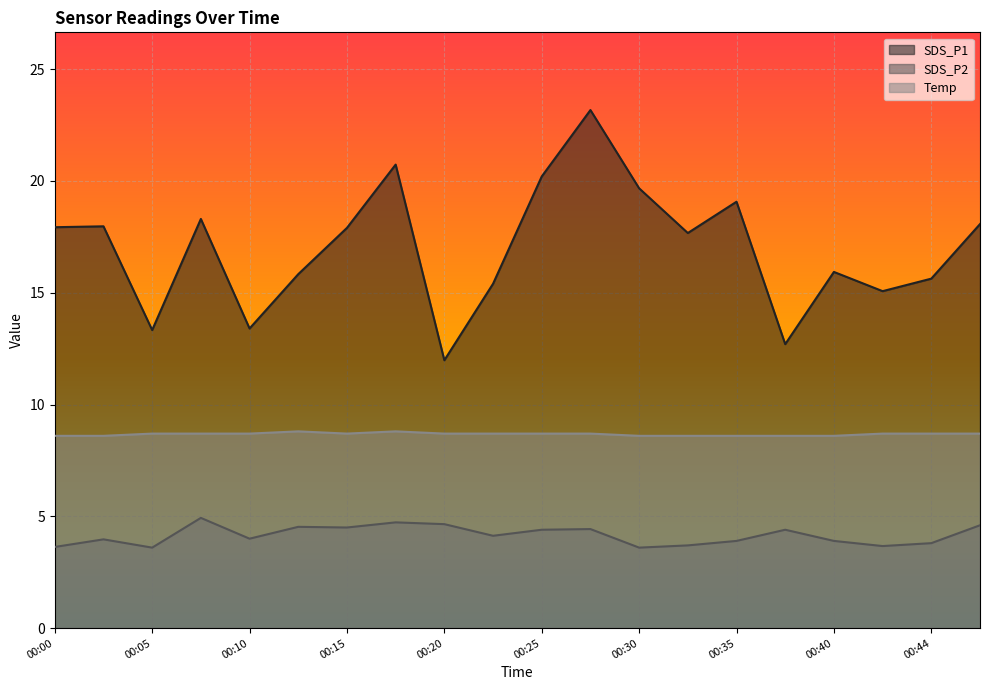

True or false: SDS_P2 and SDS_P1 cross at least once.

False